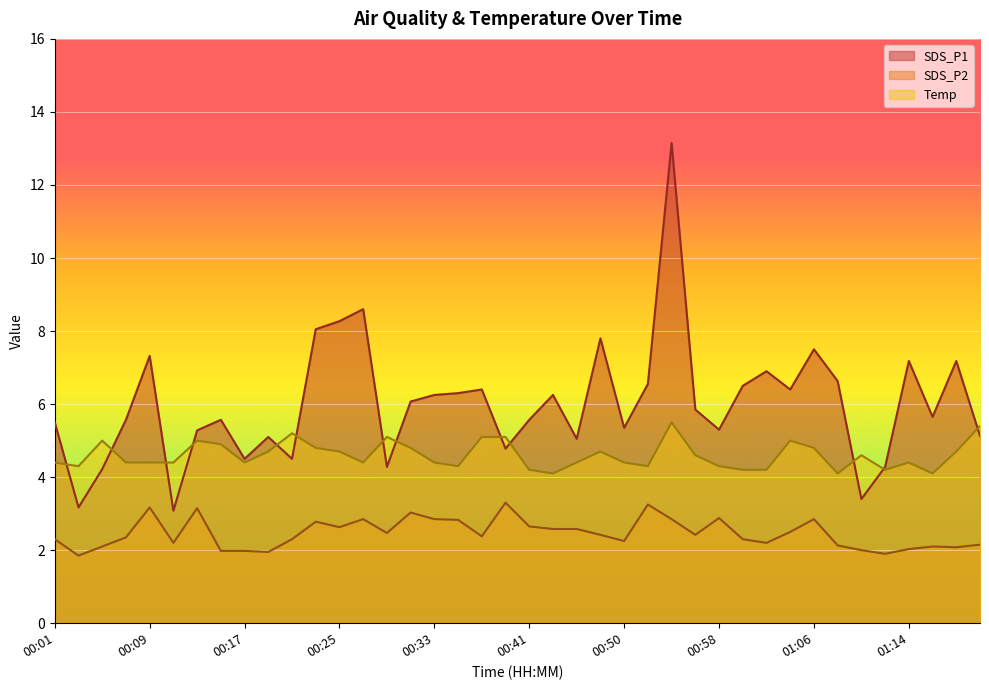

Where is the first local minimum for SDS_P1?

00:03